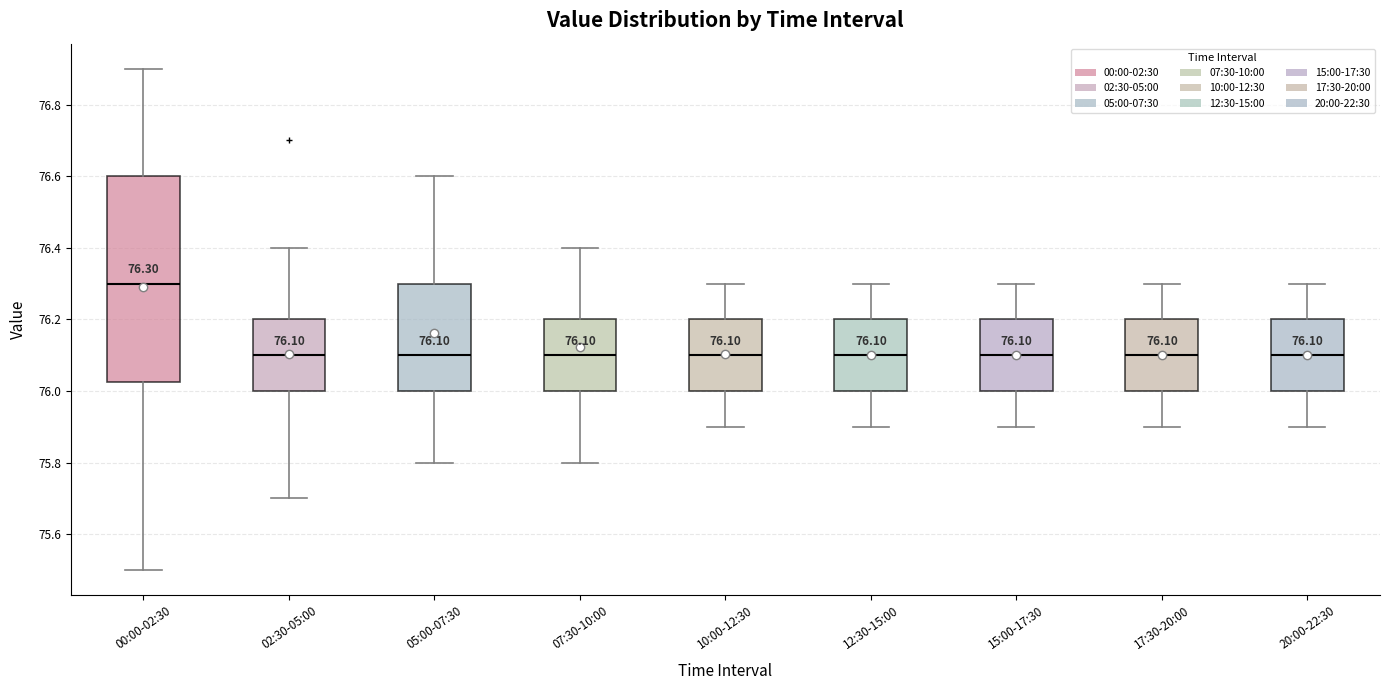

Comparing the boxes themselves (not the whiskers), which one is the tallest?

00:00-02:30